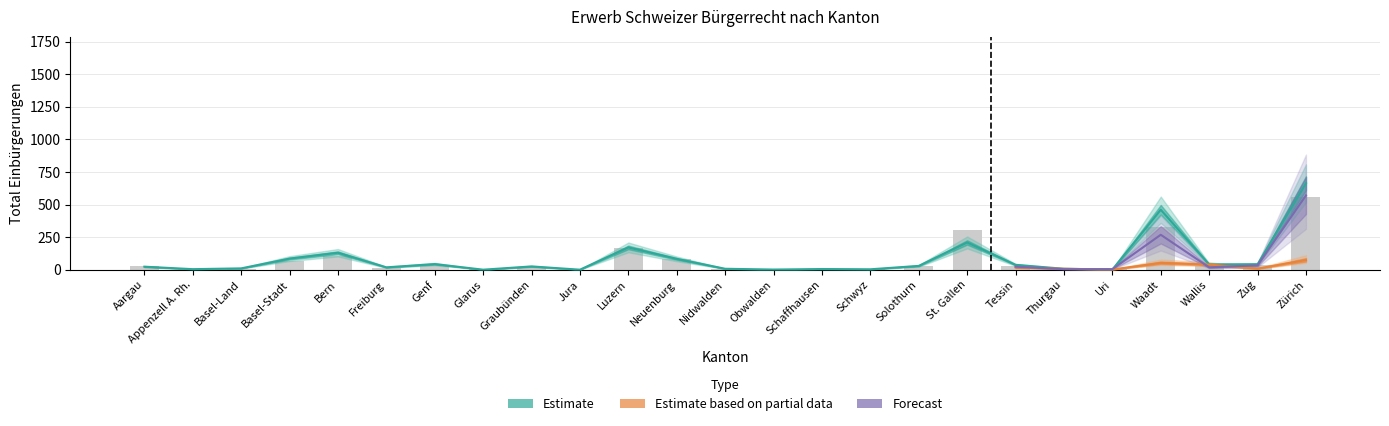

What is the label of the 24th bar from the left?

Zug